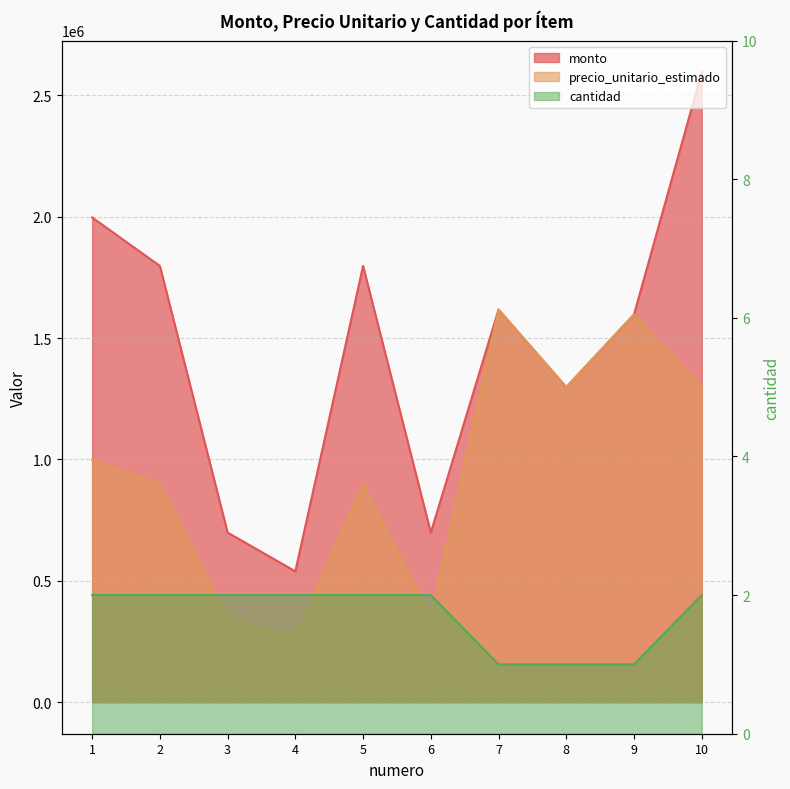

At how many categories does at least one series exceed 1168877?

7